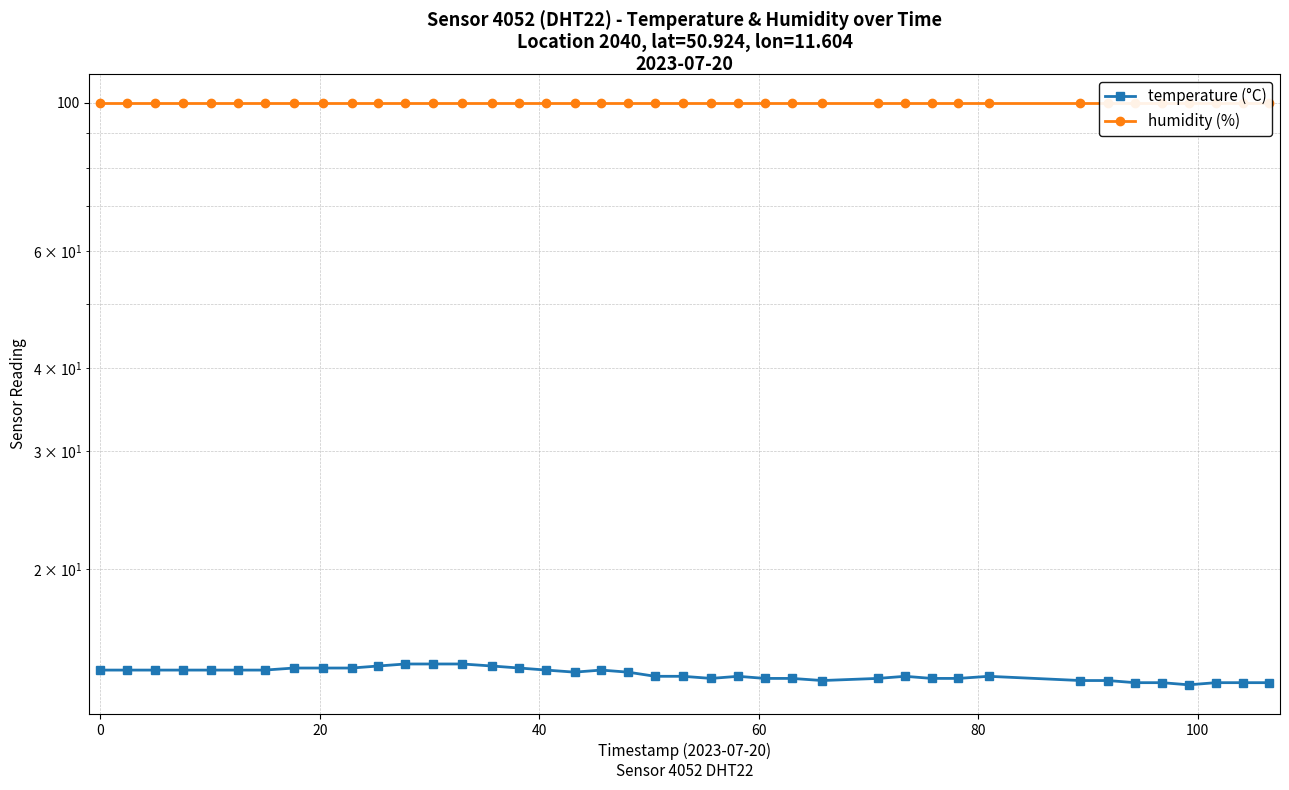

Which series has the largest range (max minus min)?

temperature (°C)